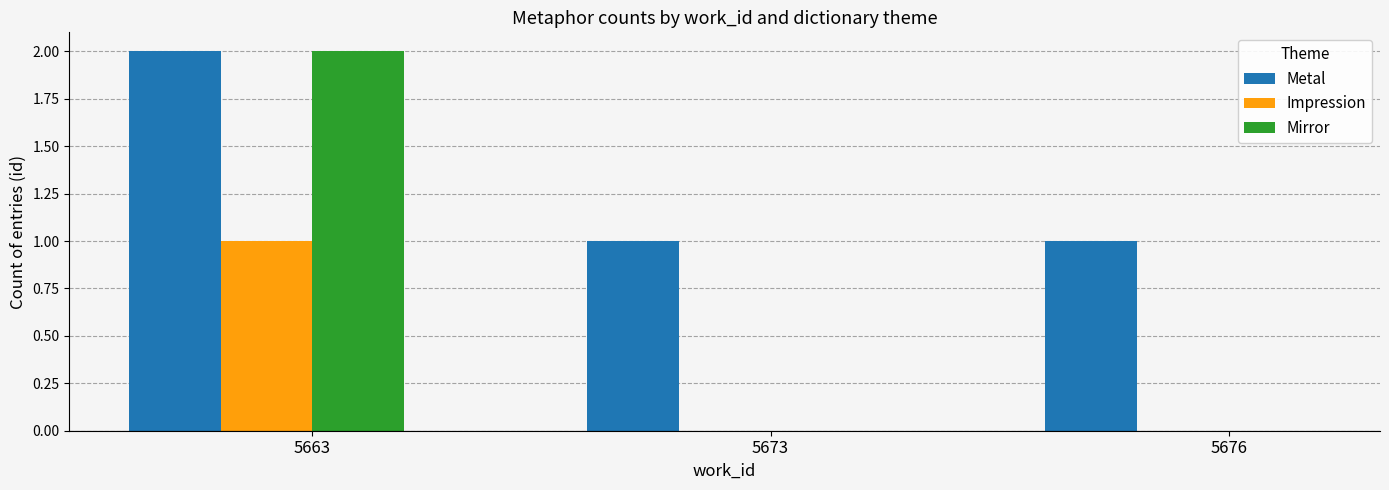

Between 5663 and 5676, which series saw the biggest shift?

Mirror